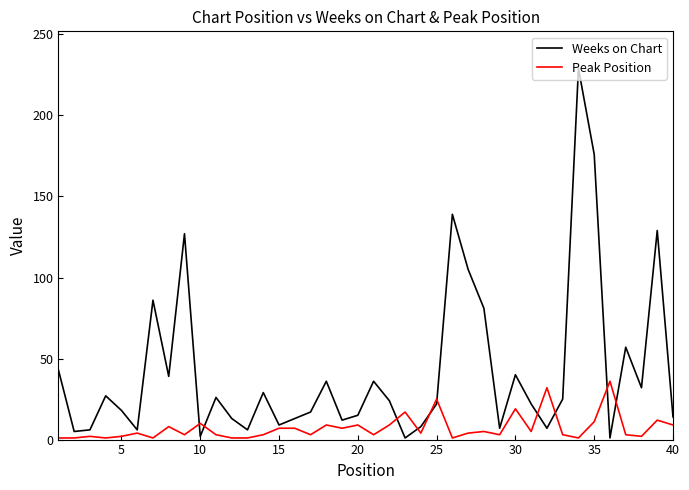

Which series ends up on top after the final intersection of Weeks on Chart and Peak Position?

Weeks on Chart